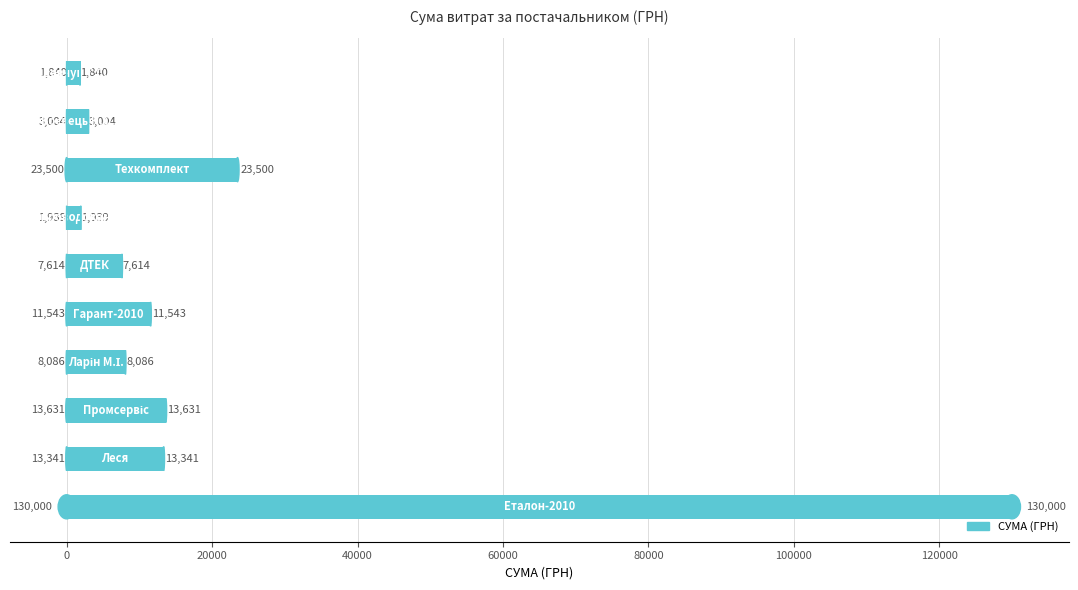

What is the maximum value shown in the chart?

130000.0